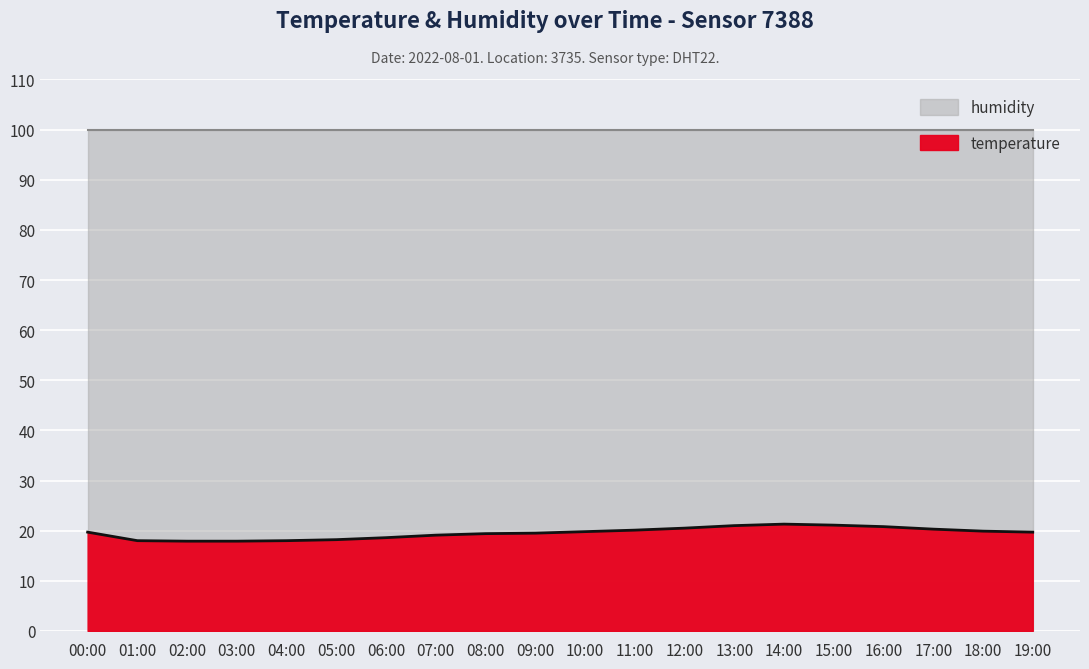

Rank the categories by value from lowest to highest.

02:00, 03:00, 01:00, 04:00, 05:00, 06:00, 07:00, 08:00, 09:00, 00:00, 19:00, 10:00, 18:00, 11:00, 17:00, 12:00, 16:00, 13:00, 15:00, 14:00